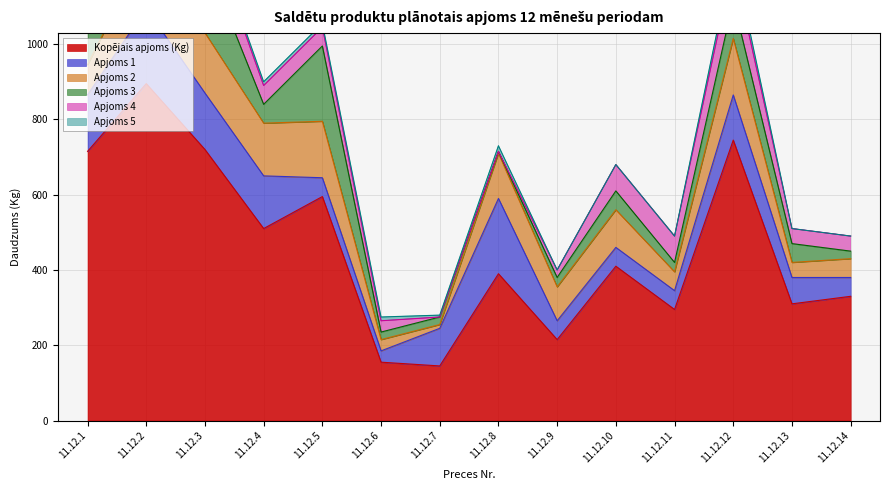

What are all the series names shown in the legend?

Kopējais apjoms (Kg), Apjoms 1, Apjoms 2, Apjoms 3, Apjoms 4, Apjoms 5